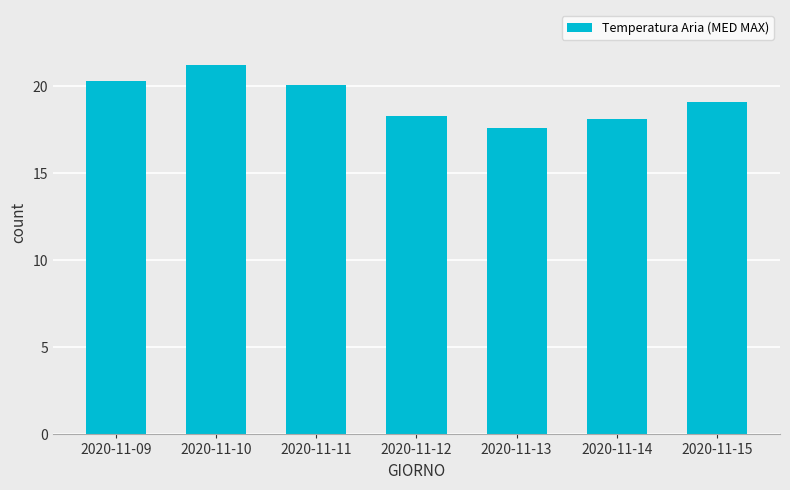

What is the value of the 1st bar from the left?

20.3